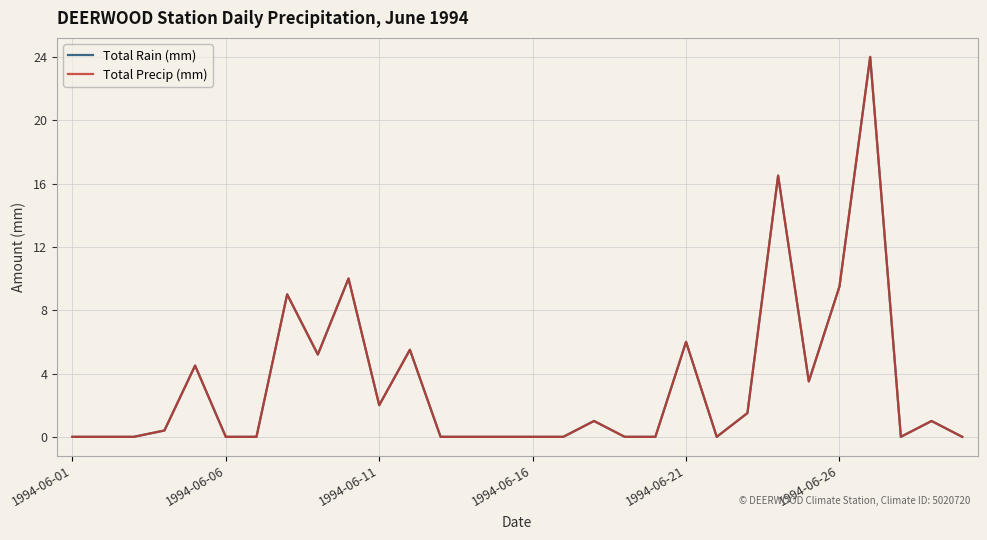

Reading right to left, what are all the values shown in this chart?

Total Rain (mm): 0.0	1.0	0.0	24.0	9.5	3.5	16.5	1.5	0.0	6.0	0.0	0.0	1.0	0.0	0.0	0.0	0.0	0.0	5.5	2.0	10.0	5.2	9.0	0.0	0.0	4.5	0.4	0.0	0.0	0.0
Total Precip (mm): 0.0	1.0	0.0	24.0	9.5	3.5	16.5	1.5	0.0	6.0	0.0	0.0	1.0	0.0	0.0	0.0	0.0	0.0	5.5	2.0	10.0	5.2	9.0	0.0	0.0	4.5	0.4	0.0	0.0	0.0